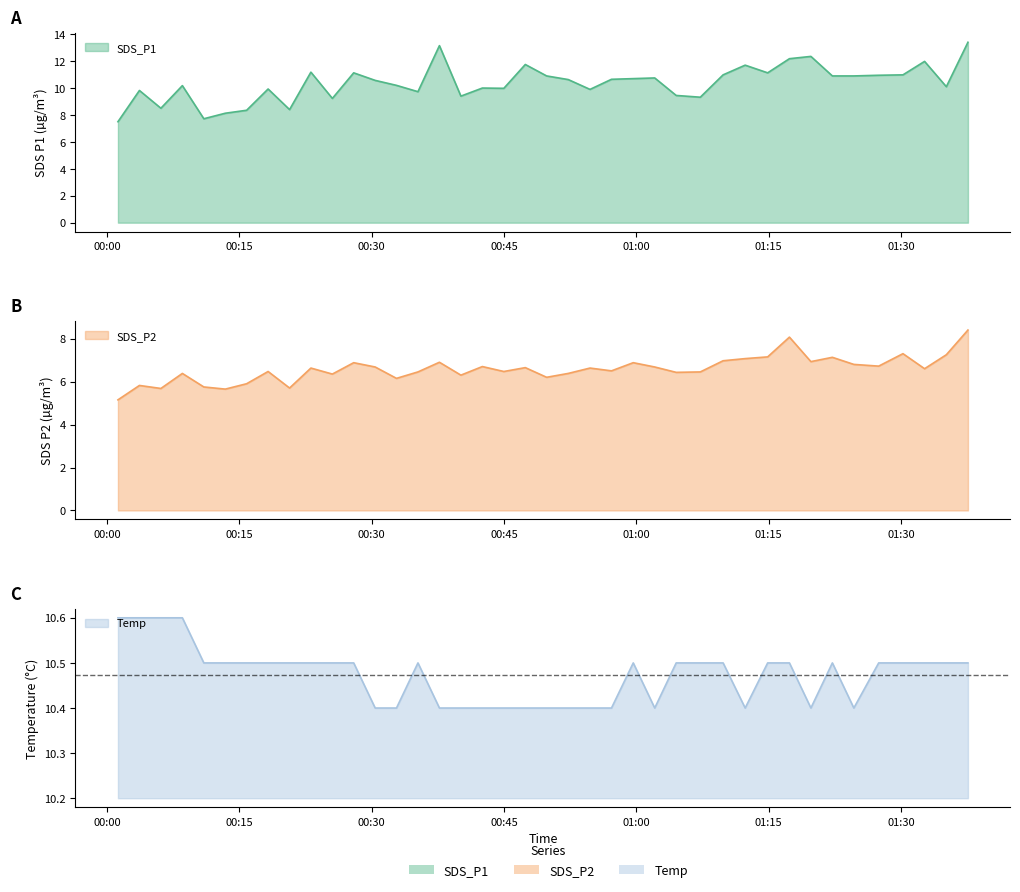

How many interior local valleys does the SDS_P1 series have?

11